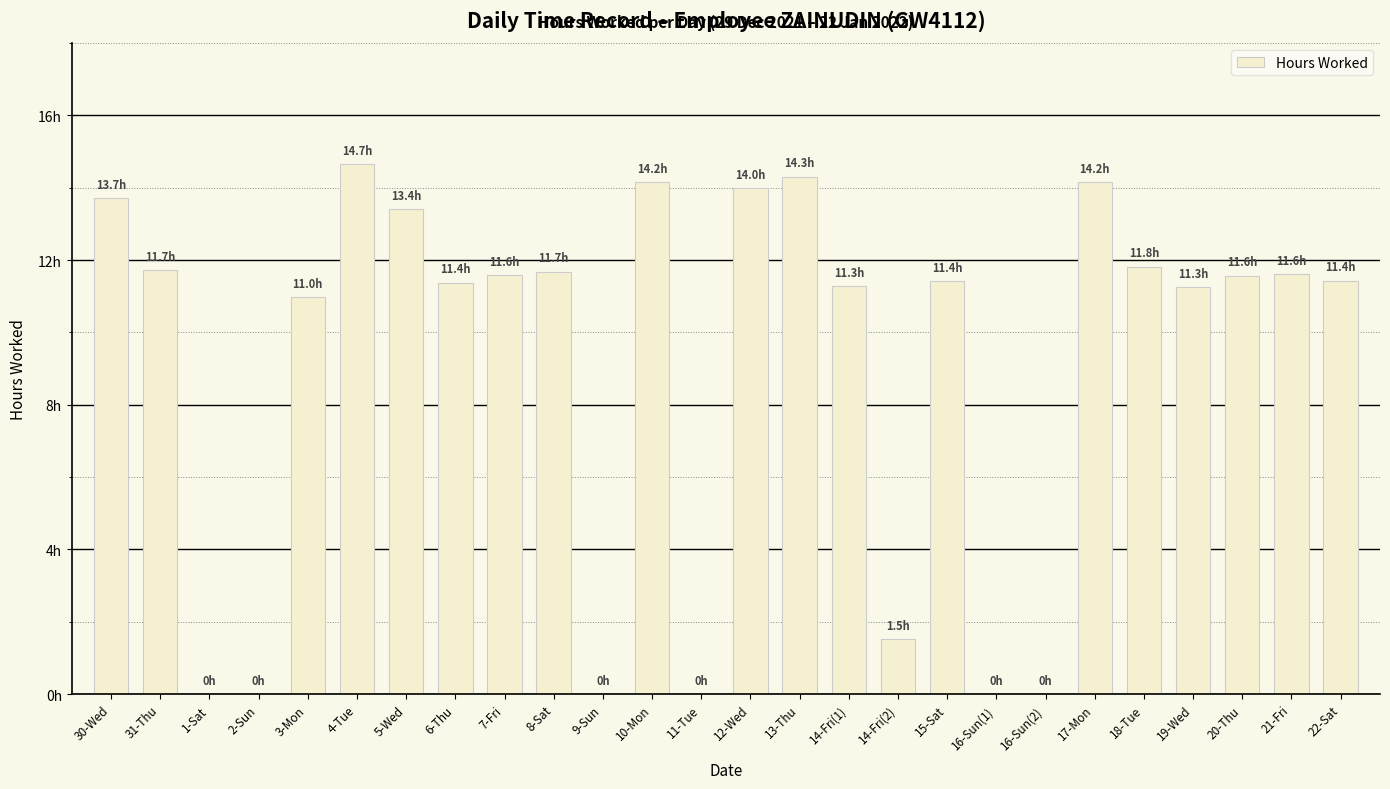

What is the value of the 5th bar from the left?

11.0